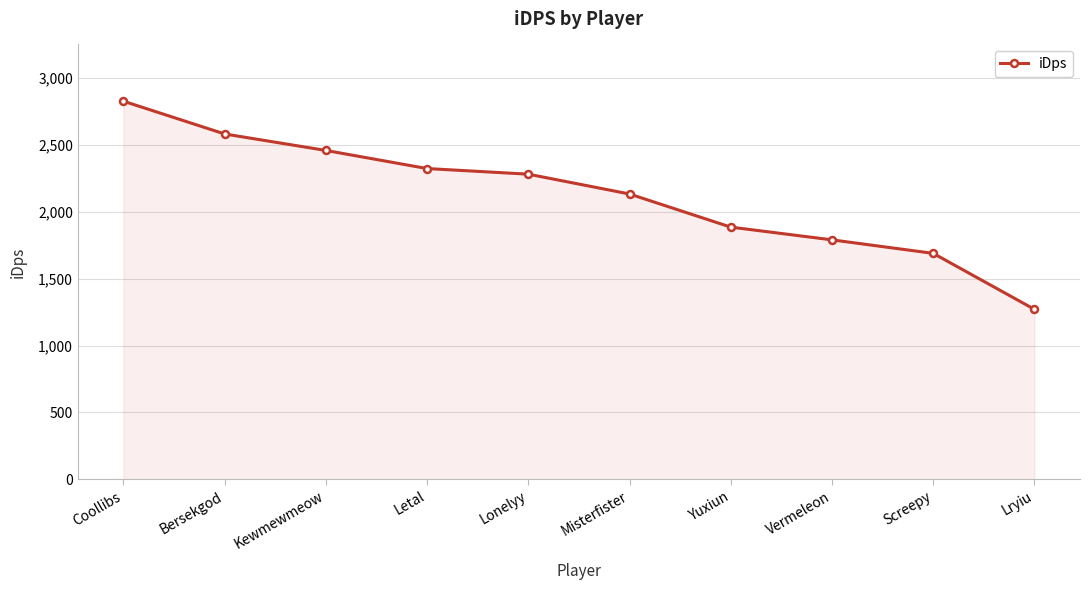

What position from the left is Coollibs?

1